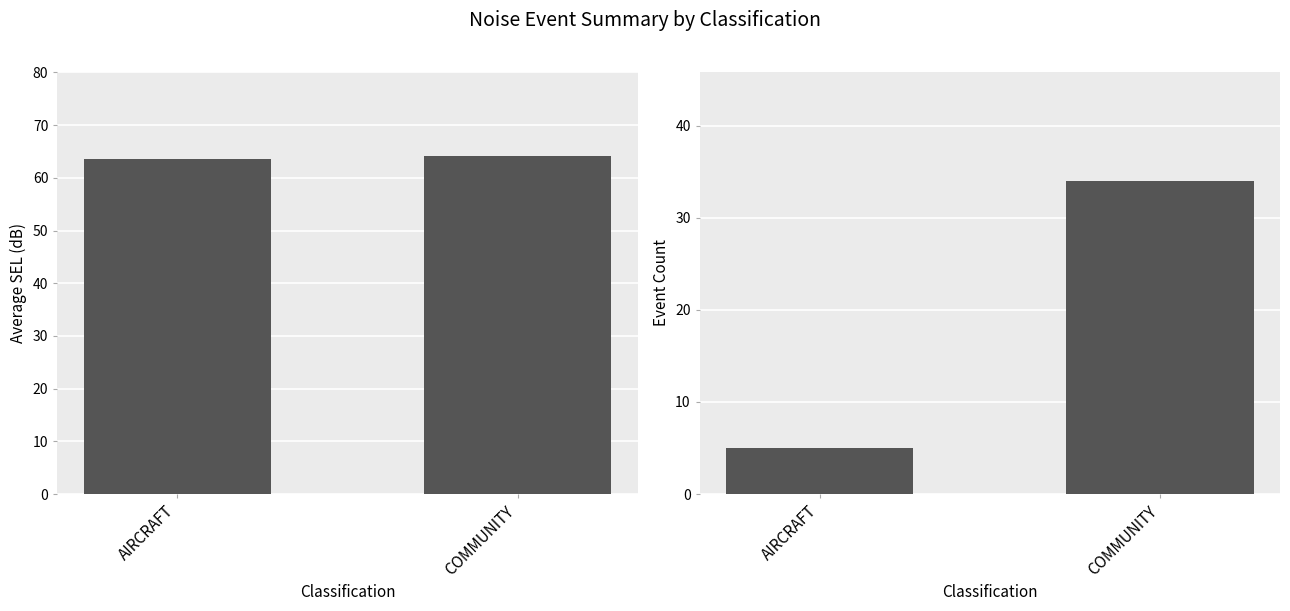

How many categories are shown in the chart?

2